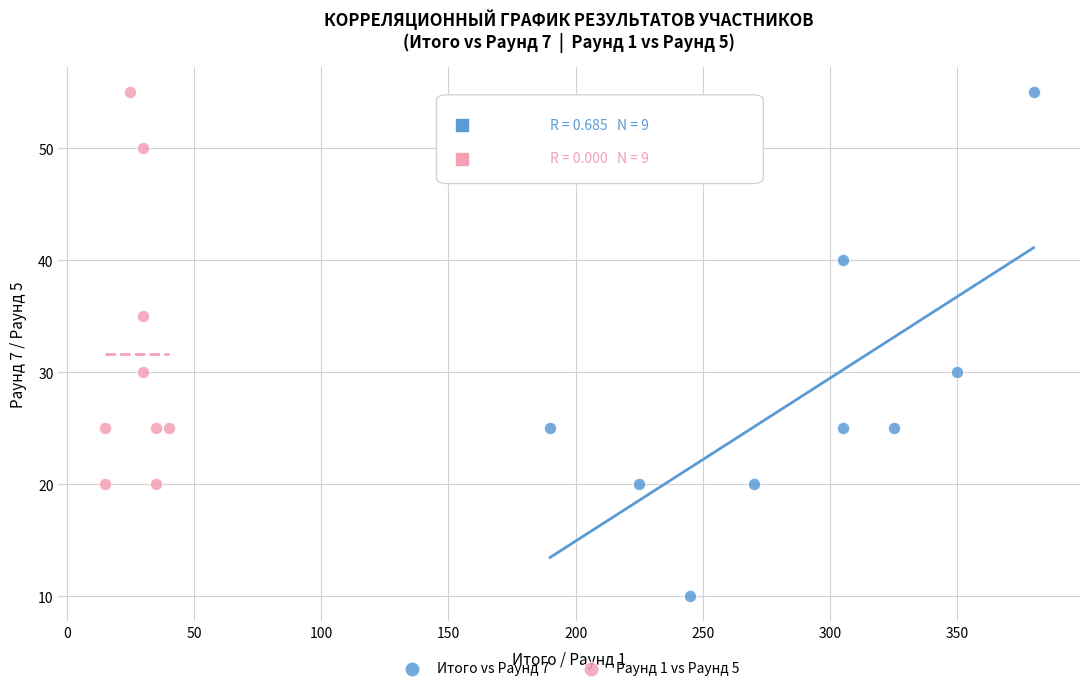

Which series has the widest spread of Y values?

Итого vs Раунд 7